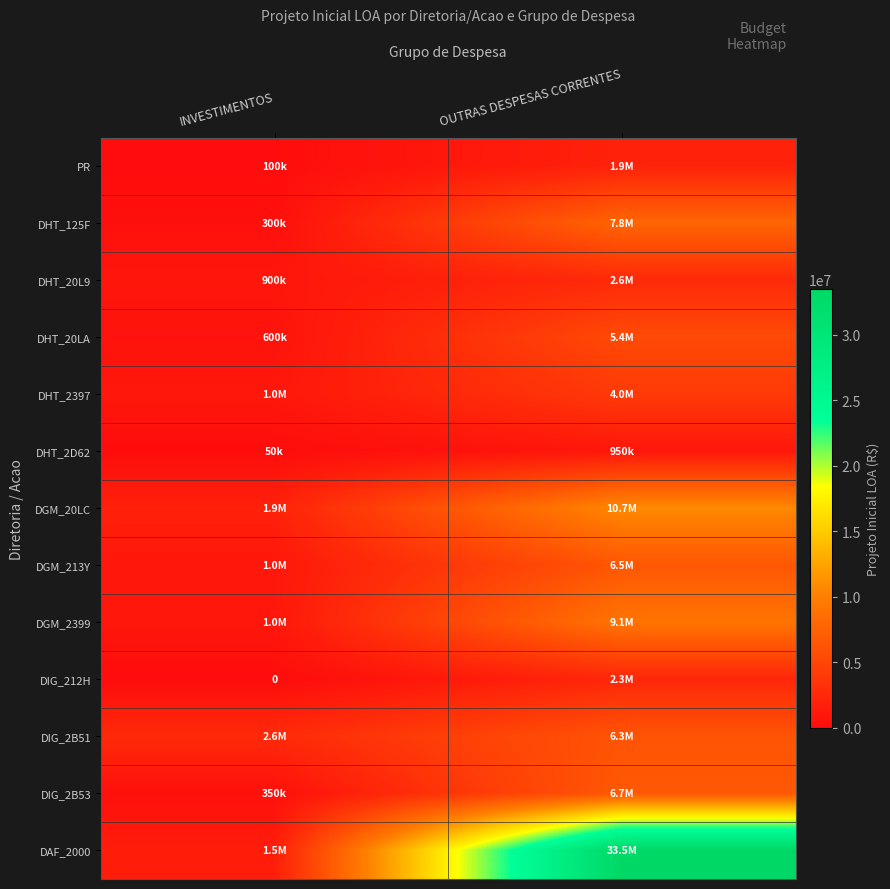

Count the DAF_2000 values in the range 1500000 to 33500000.

2